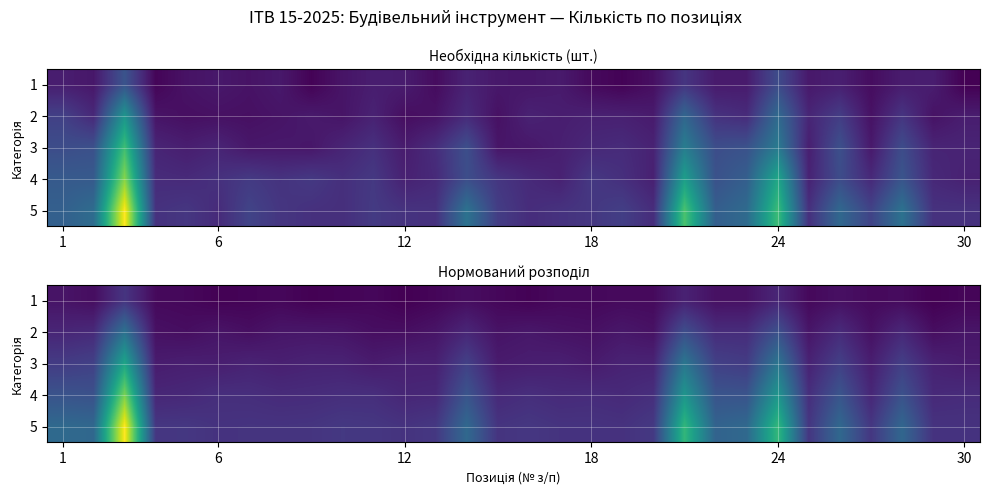

List the series in order of their overall mean, highest first.

5, 4, 3, 2, 1